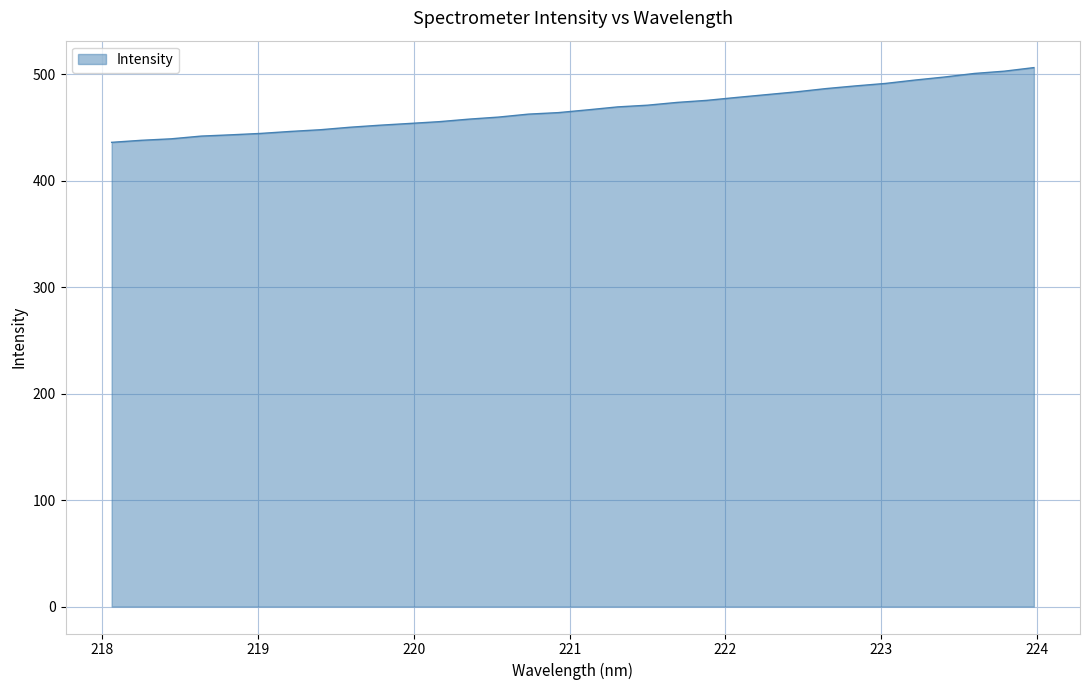

What is the difference between the maximum and minimum values?

70.2